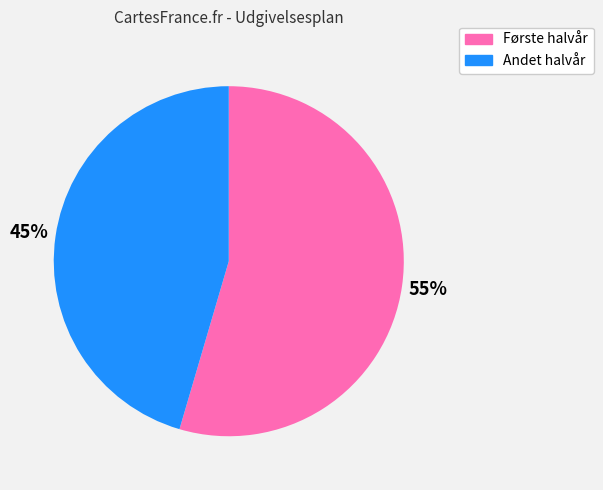

Does any single category account for the majority?

Yes